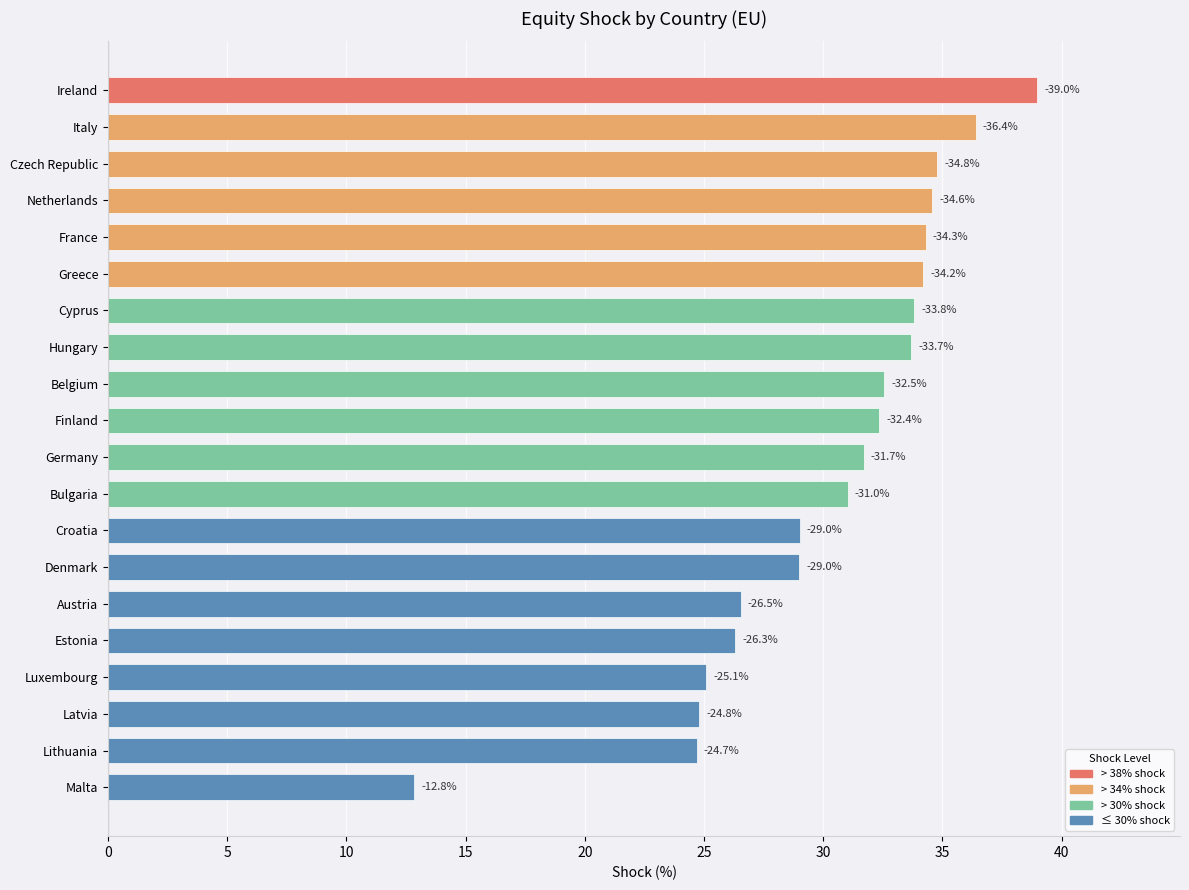

Are the bars horizontal?

Yes